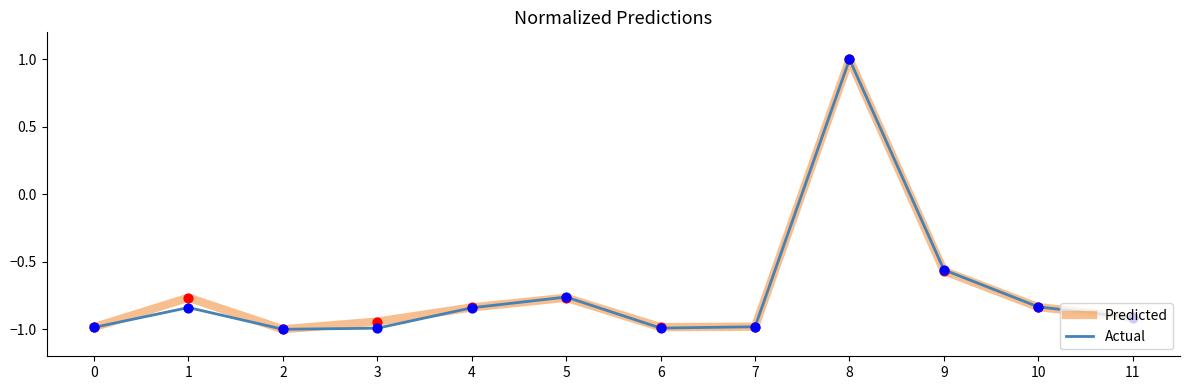

Which series changed the most between 5 and 8?

Predicted